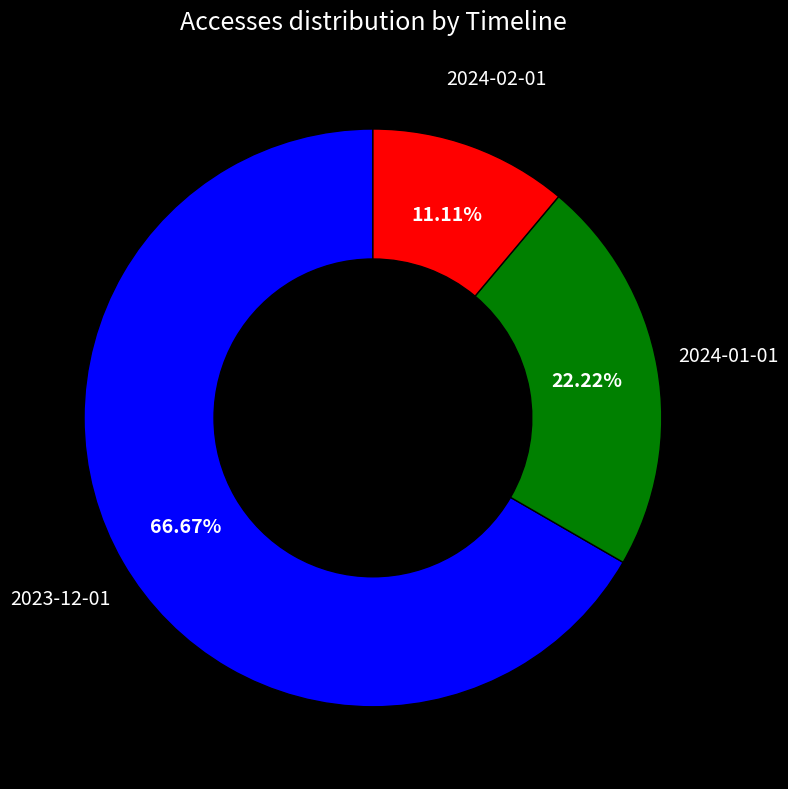

Is there any slice that represents more than half of the pie?

Yes